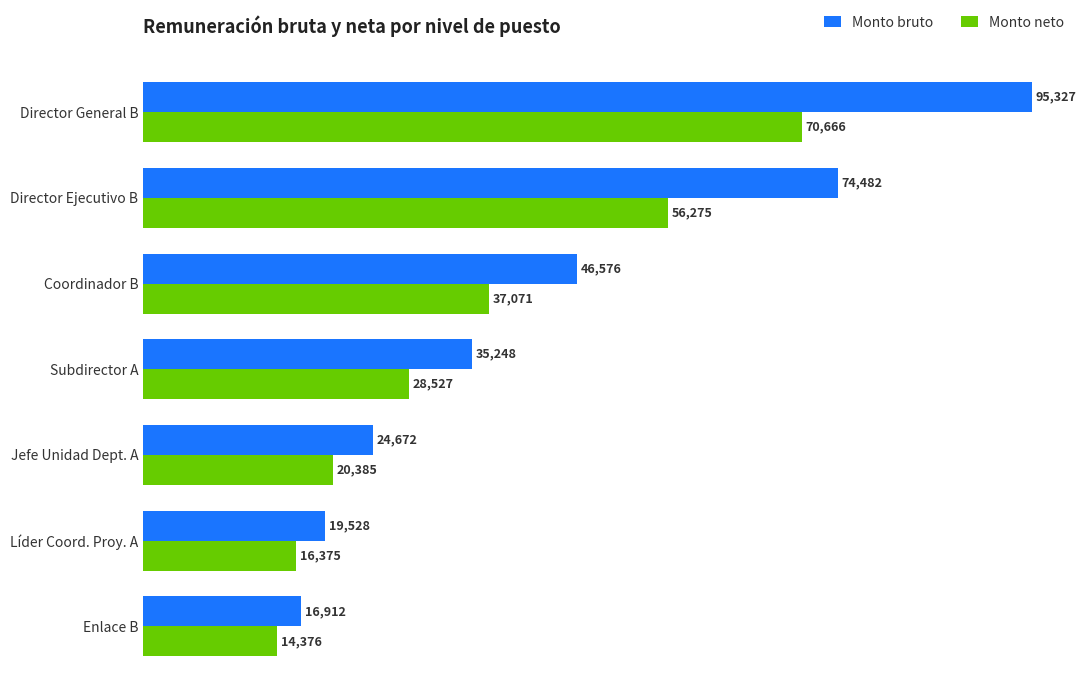

Which series has the widest spread of values?

Monto bruto